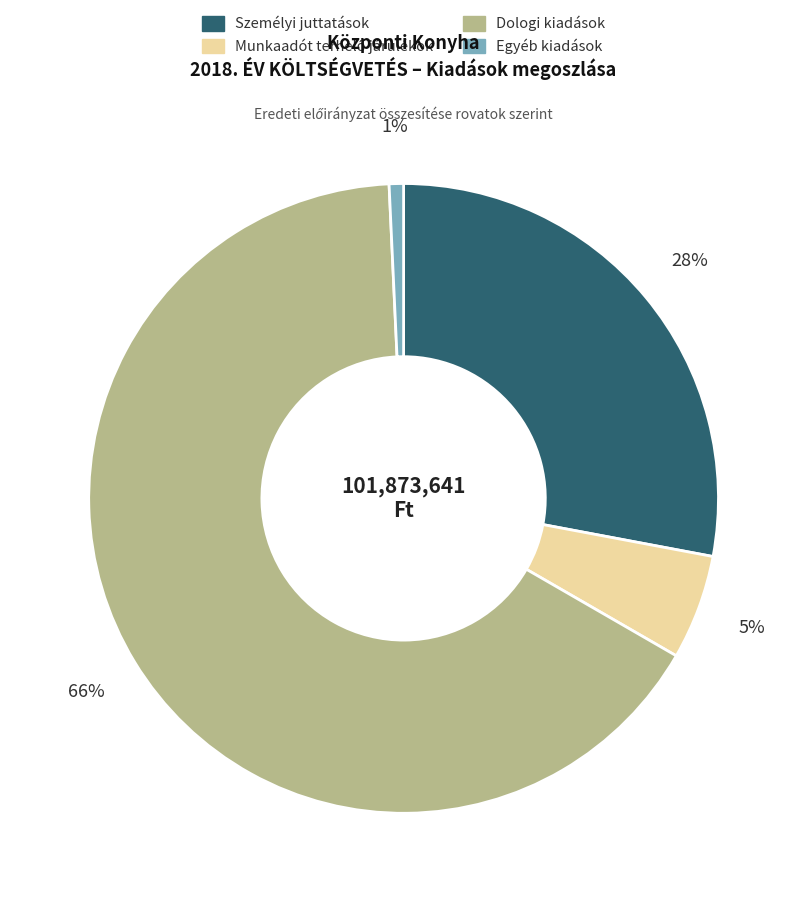

Between Egyéb kiadások and Személyi juttatások, which is larger?

Személyi juttatások